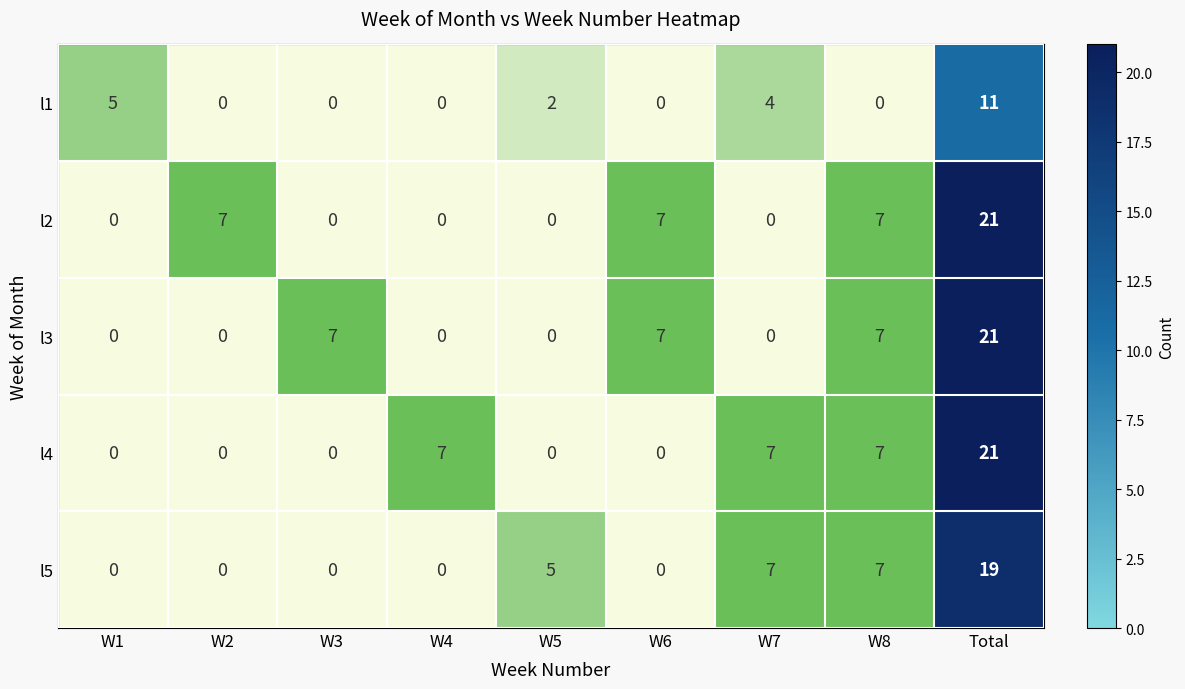

What is the sum of the l5 values at W5 and W2?

5